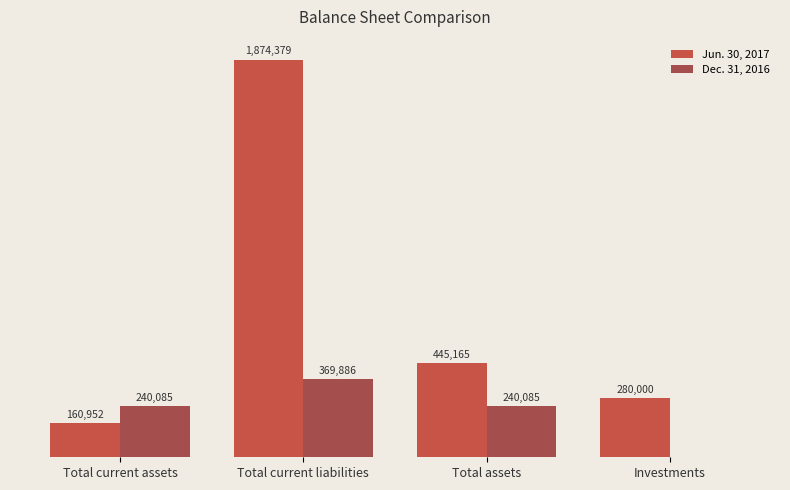

What are all the series names shown in the legend?

Jun. 30, 2017, Dec. 31, 2016